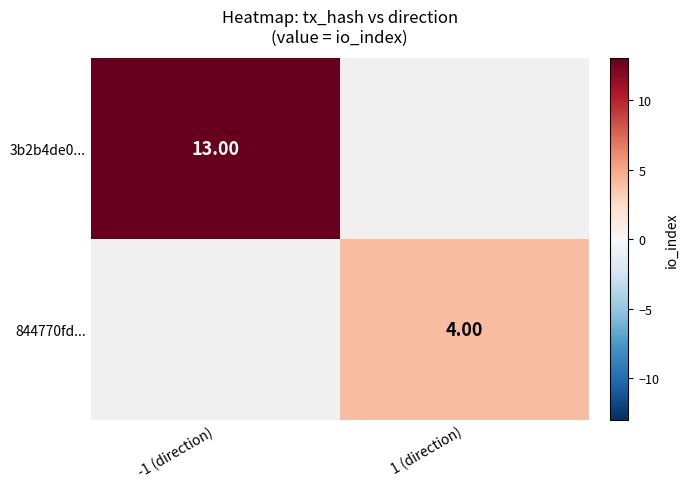

Rank the series by their maximum value, from highest to lowest.

3b2b4de0..., 844770fd...